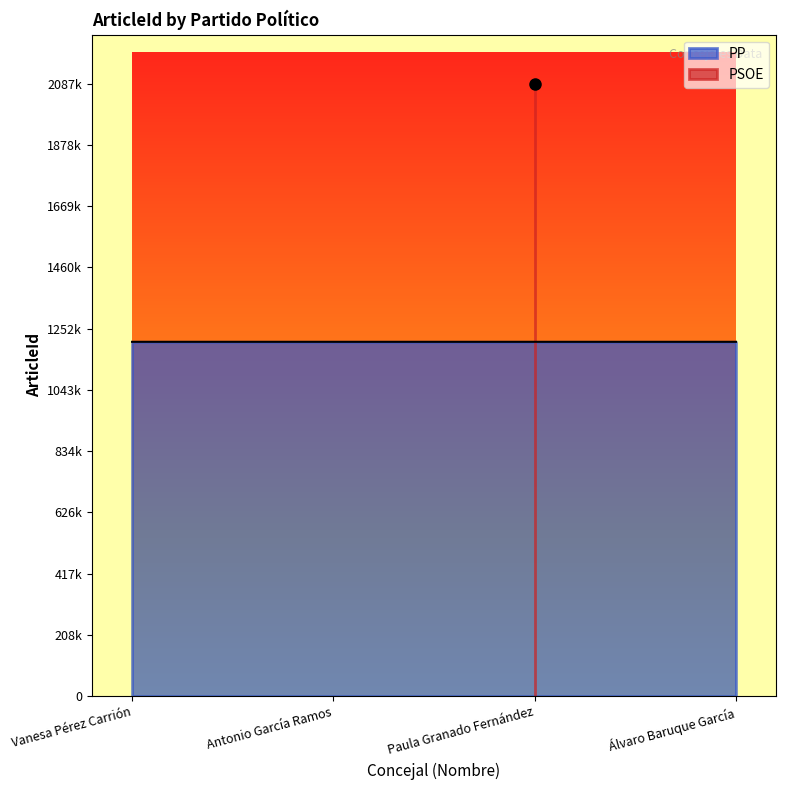

Read the value at Antonio García Ramos, to the nearest 10.

1207360